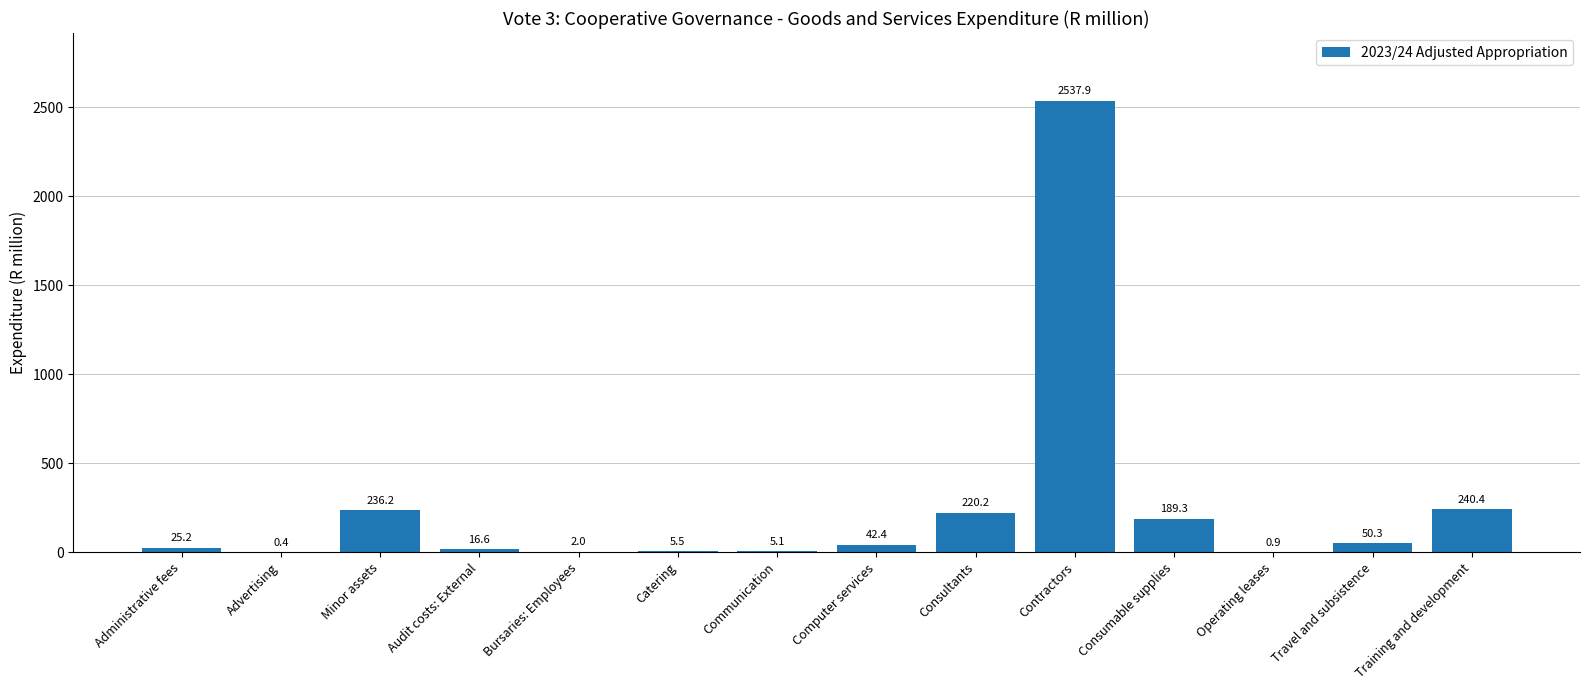

At which label is the value closest to 1269?

Training and development